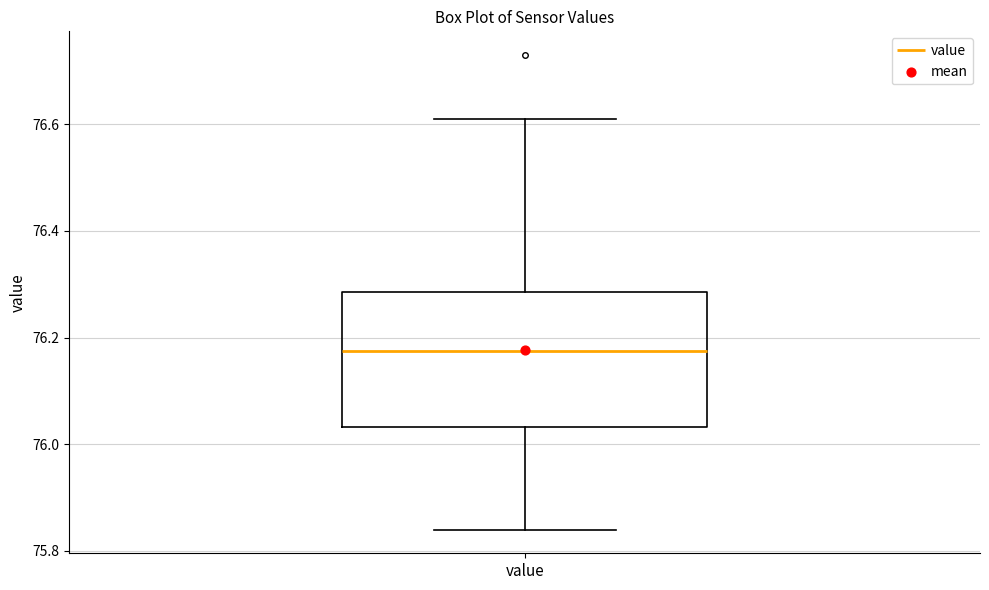

Where does the lower whisker of the box for value end on the y-axis? The values are not printed on the chart, so give them approximately, as read against the axis.

75.84